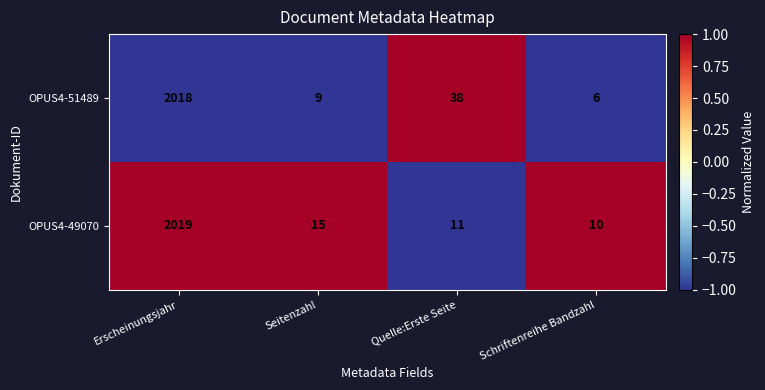

At which category is the sum across all series the highest?

Erscheinungsjahr